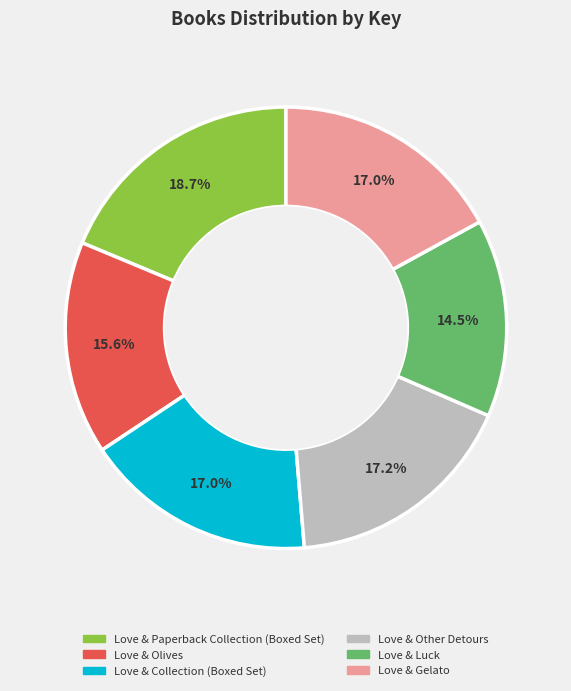

What percentage is NOT represented by Love & Paperback Collection (Boxed Set)?

81.3%